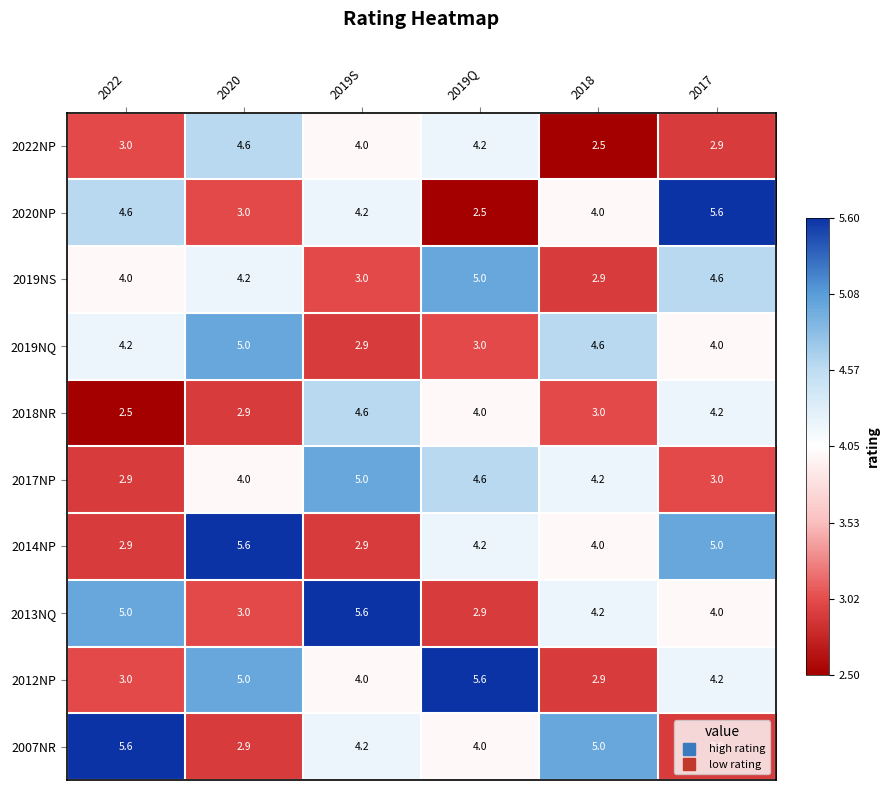

What is the spread (max minus min) of values at 2019Q?

3.1